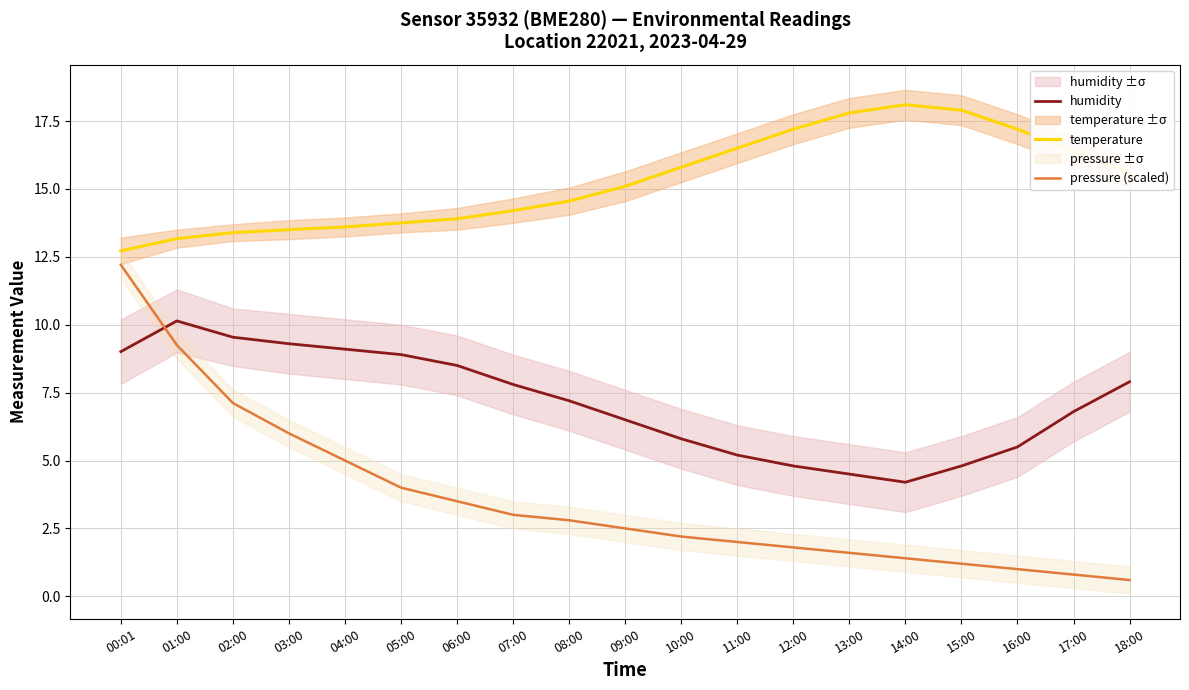

What is the lowest value of the temperature series?

12.7